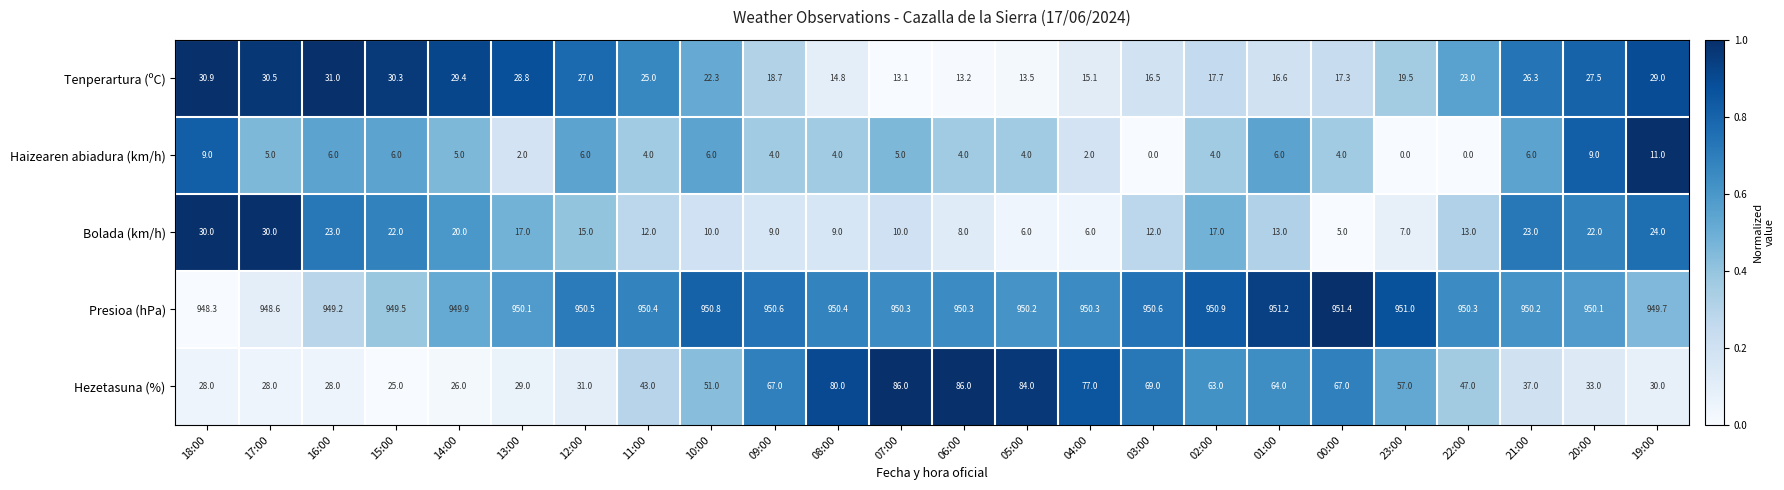

At 09:00, list the series in order from largest to smallest.

Presioa (hPa), Hezetasuna (%), Tenperartura (ºC), Bolada (km/h), Haizearen abiadura (km/h)